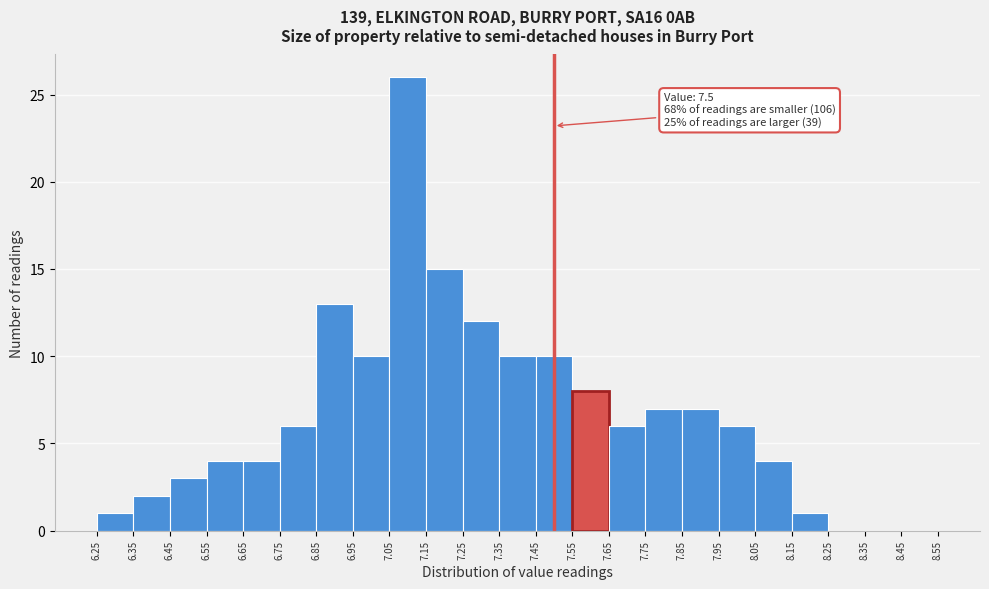

Over which range of the x-axis is the bar tallest?

7.05 to 7.15